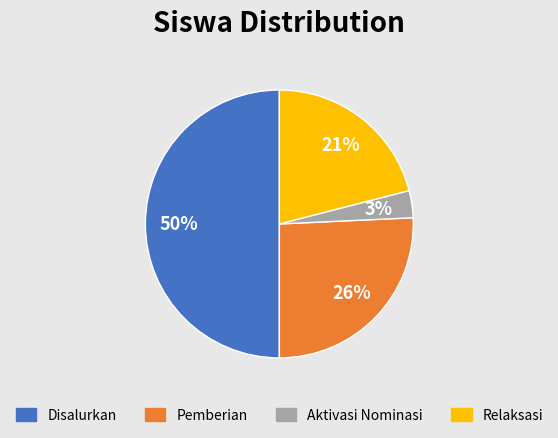

To the nearest percent, what is the average slice percentage?

25%